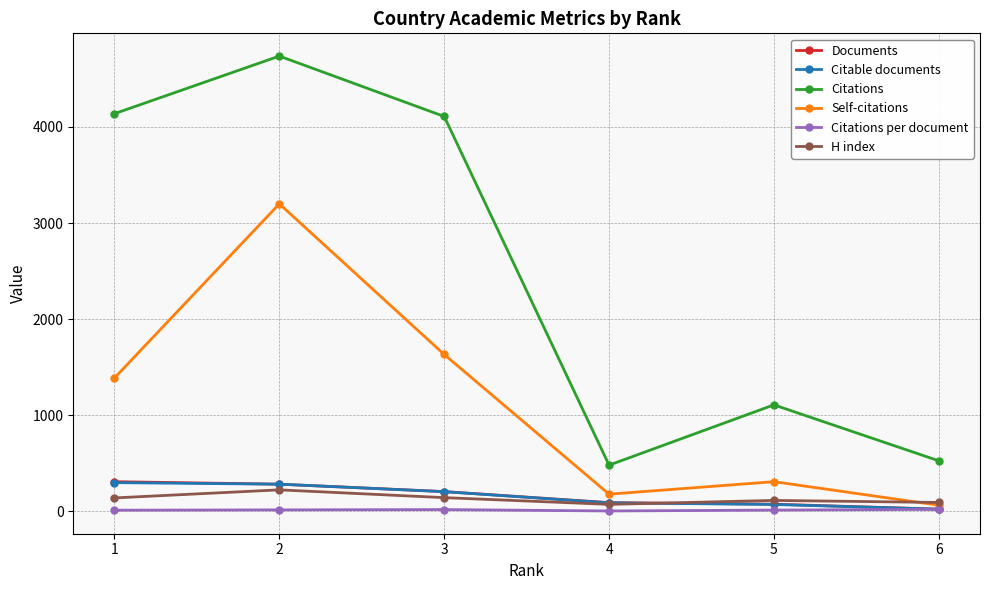

Which series has the largest total across all categories?

Citations